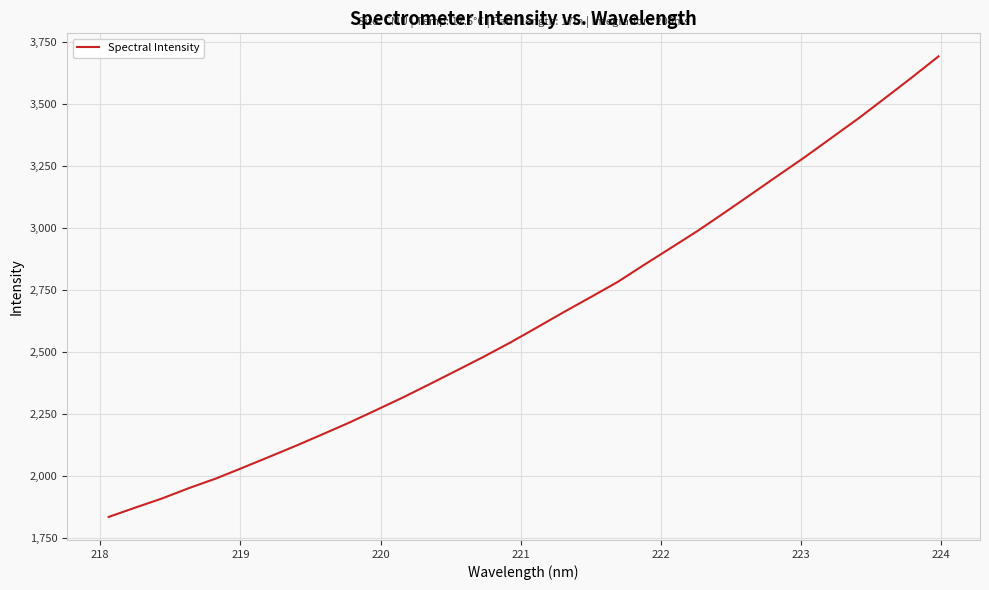

What is the minimum value shown in the chart?

1835.8